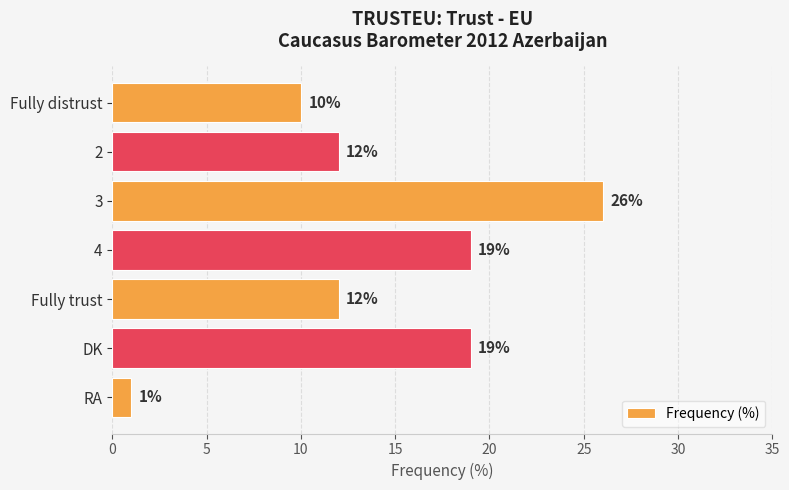

Which label corresponds to the smallest value in the chart?

RA